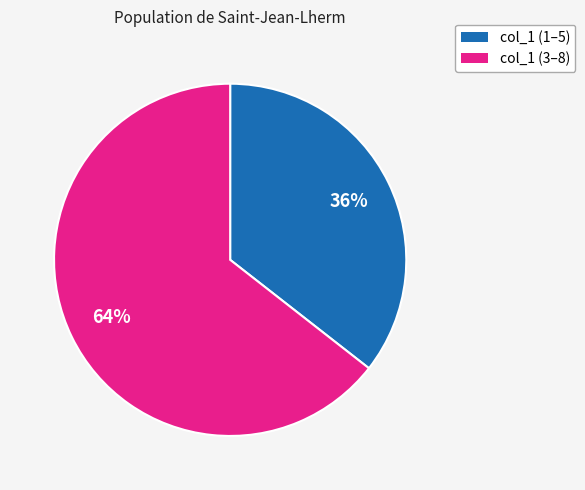

How many segments does this pie chart have?

2